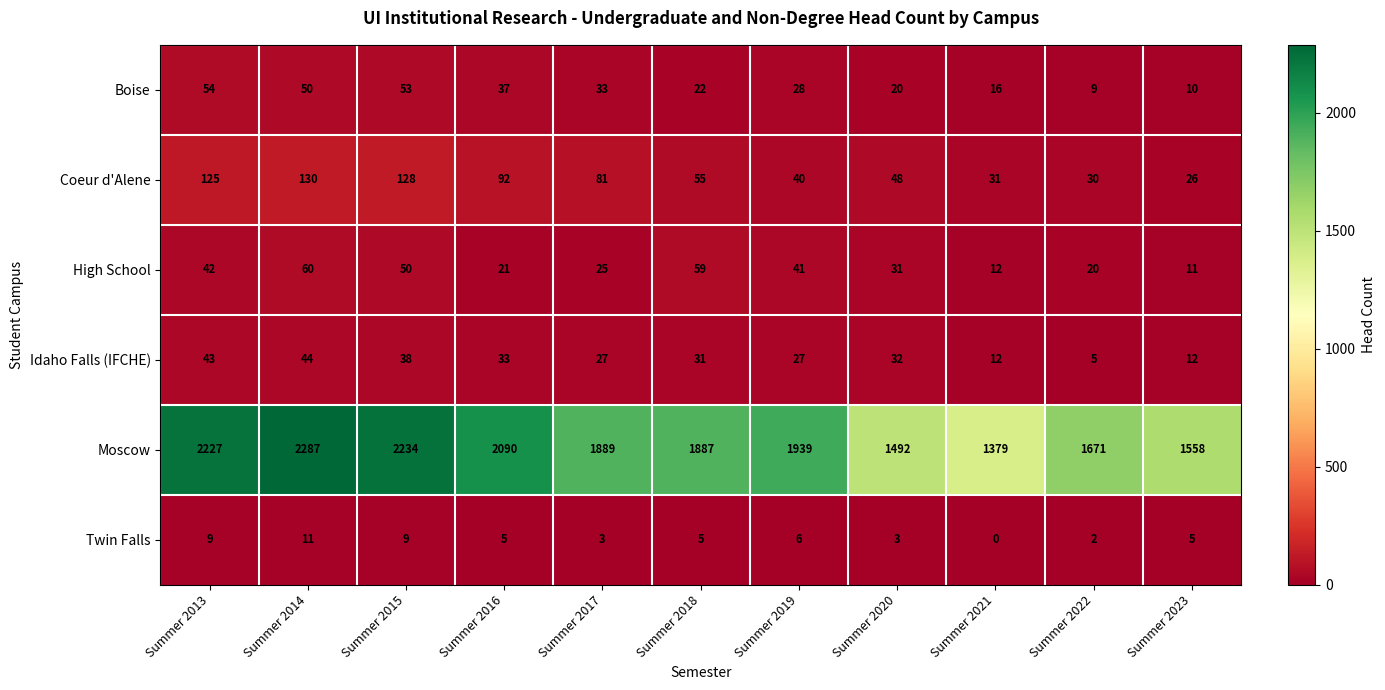

What is the difference between the maximum and second lowest values in the Twin Falls series?

9